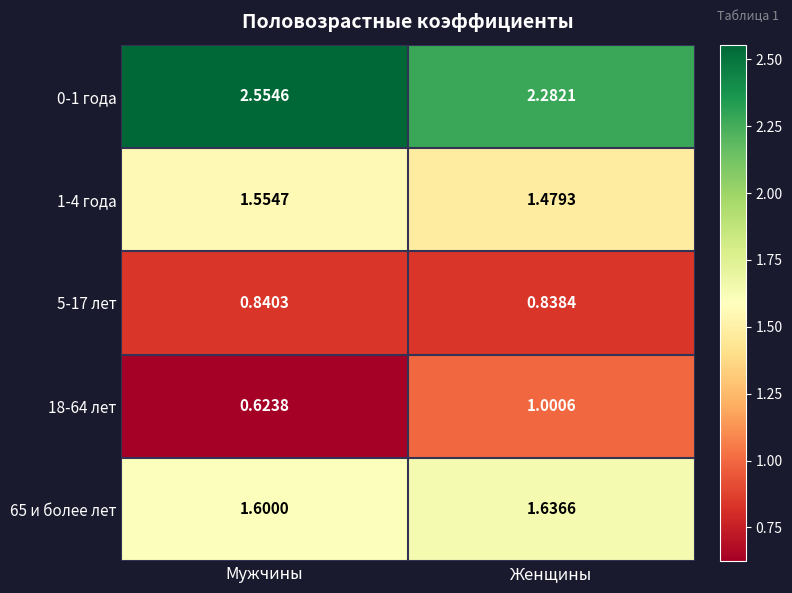

At which category is the sum across all series the highest?

Женщины